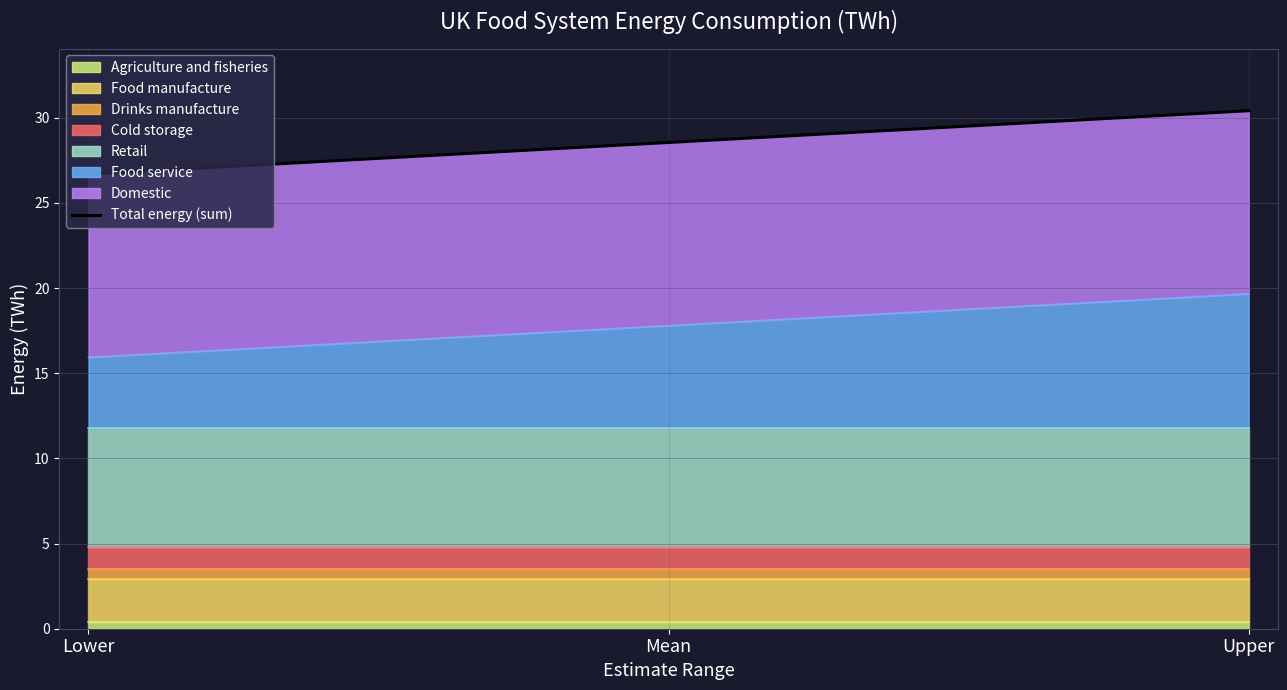

Reading left to right, list all the values displayed in this chart.

26.7	28.6	30.4